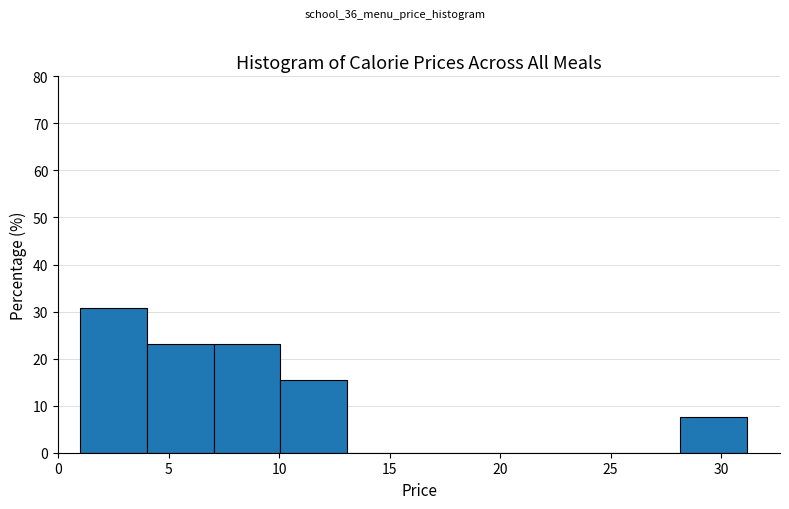

Reading left to right, list every bar in this chart as the range it spans on the x-axis followed by its height. Neither the bar edges nor the heights are printed on the chart, so give them approximately, as read against the axes.

1 to 4: 31
4 to 7: 23
7 to 10: 23
10 to 13: 15
13 to 16: 0
16 to 19: 0
19 to 22: 0
22 to 25: 0
25 to 28: 0
28 to 31: 8